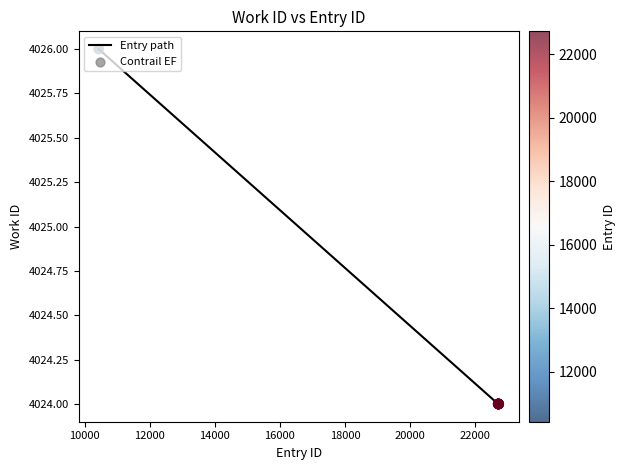

What is the smallest value displayed?

4024